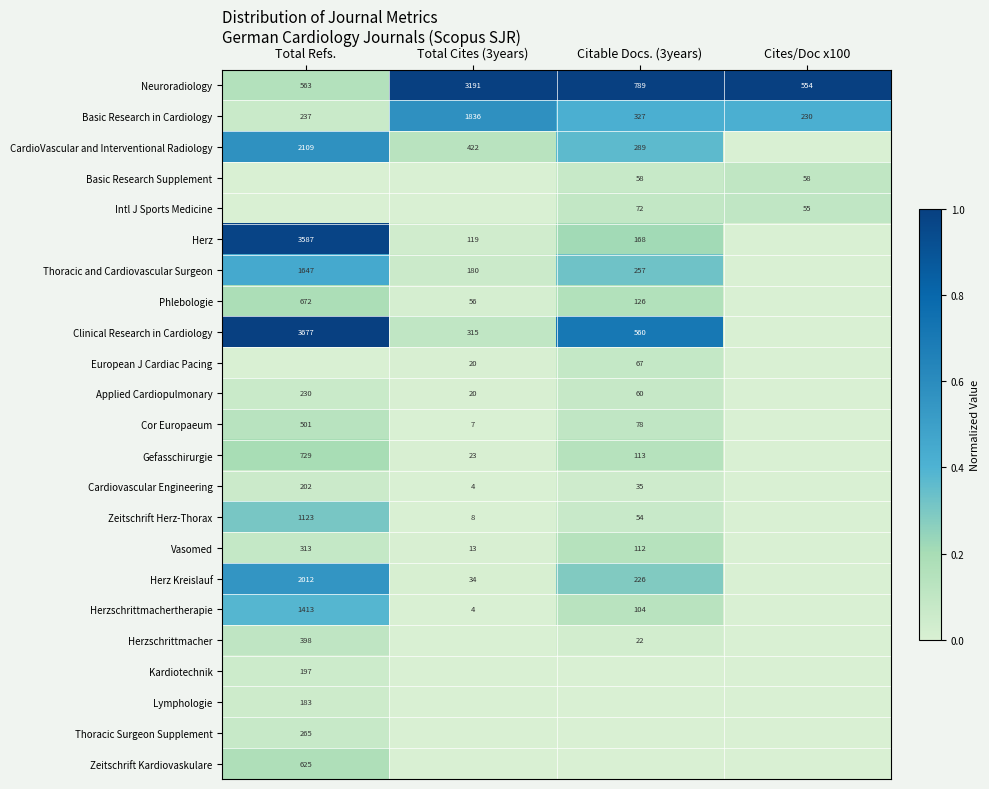

What is the sum of the Vasomed values at Total Cites (3years) and Total Refs.?

326